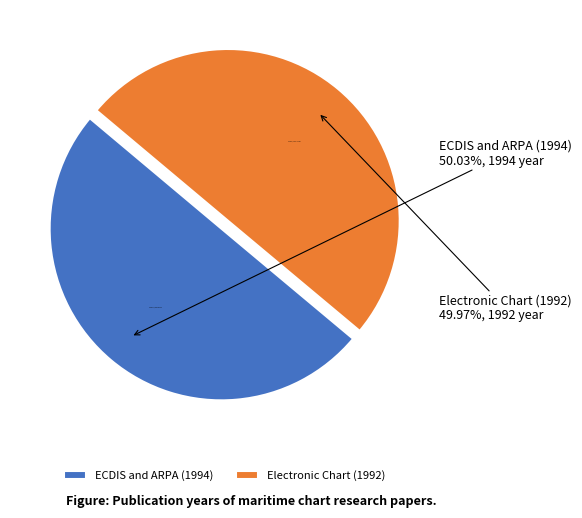

Is there any slice that represents more than half of the pie?

Yes